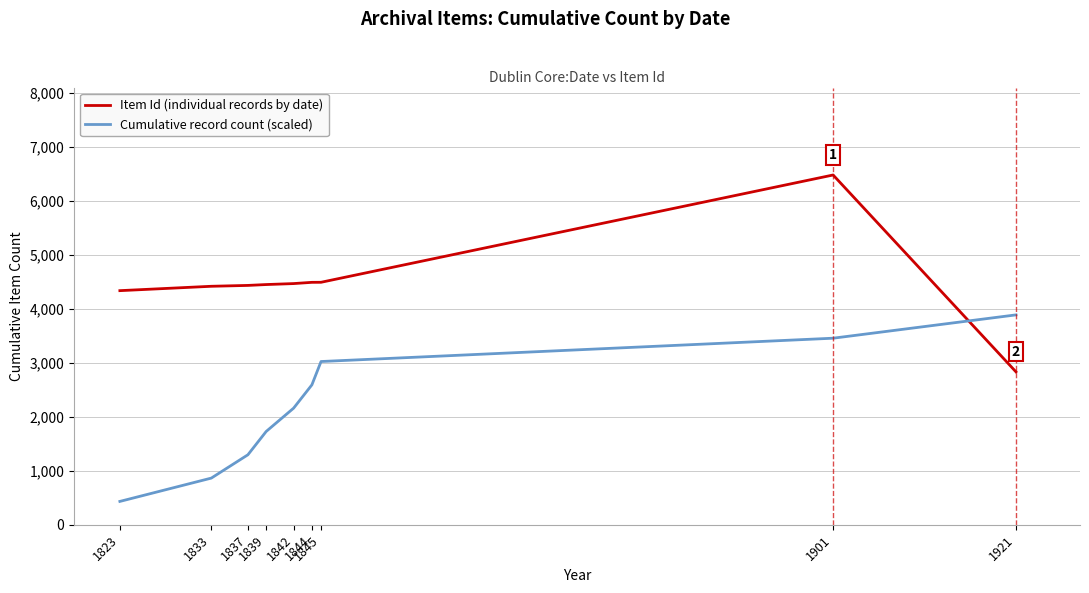

What is the difference between the maximum and minimum values in the Cumulative record count (scaled) series?

3454.4